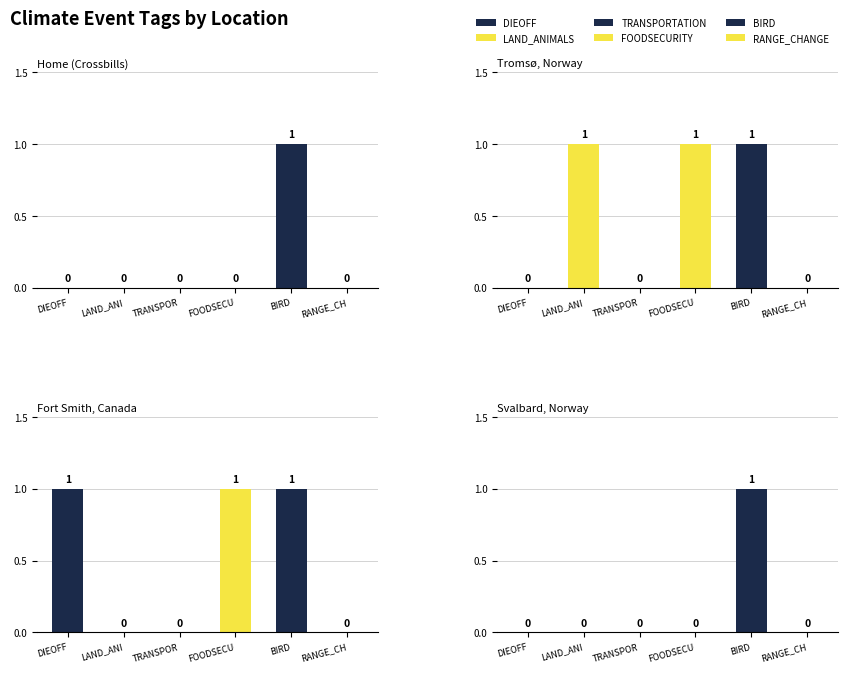

How many groups of bars are there?

4